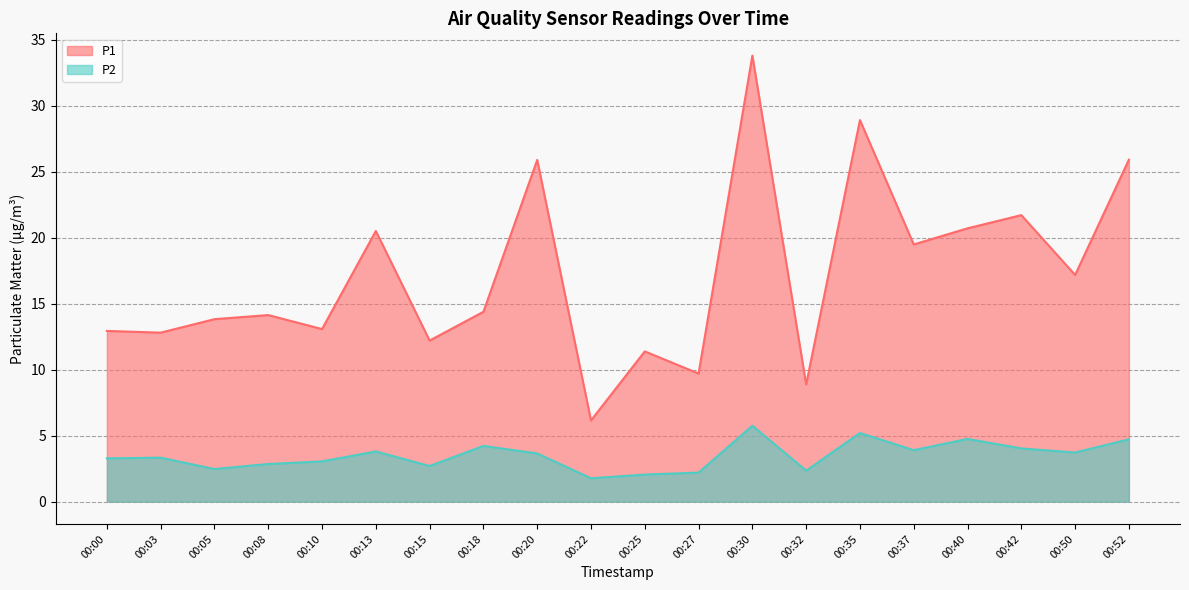

What is the difference between the maximum and minimum values in the P2 series?

4.0